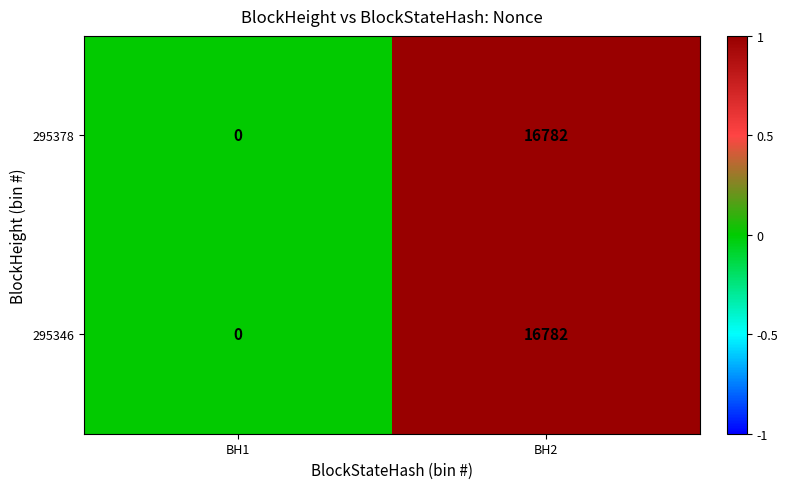

What is the difference between the 295346 values at BH1 and BH2?

16782